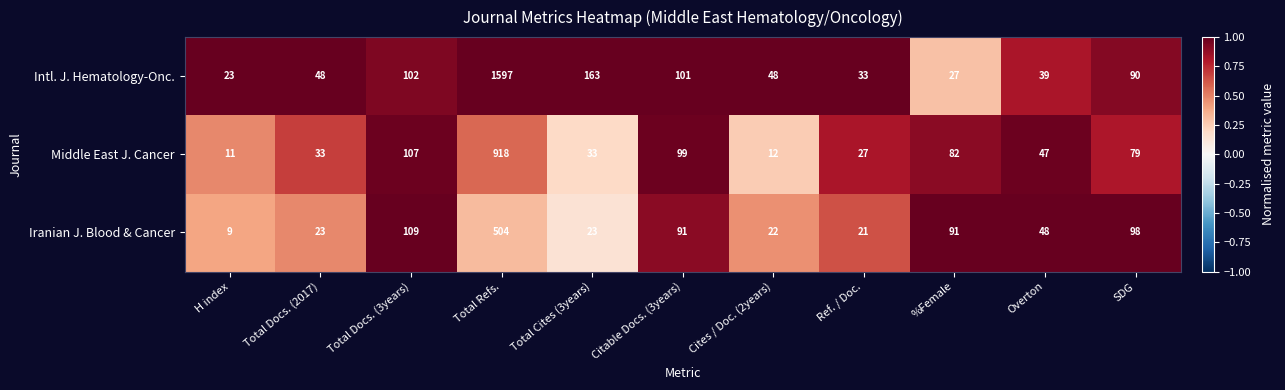

What is the difference between the highest and lowest values at Citable Docs. (3years)?

10